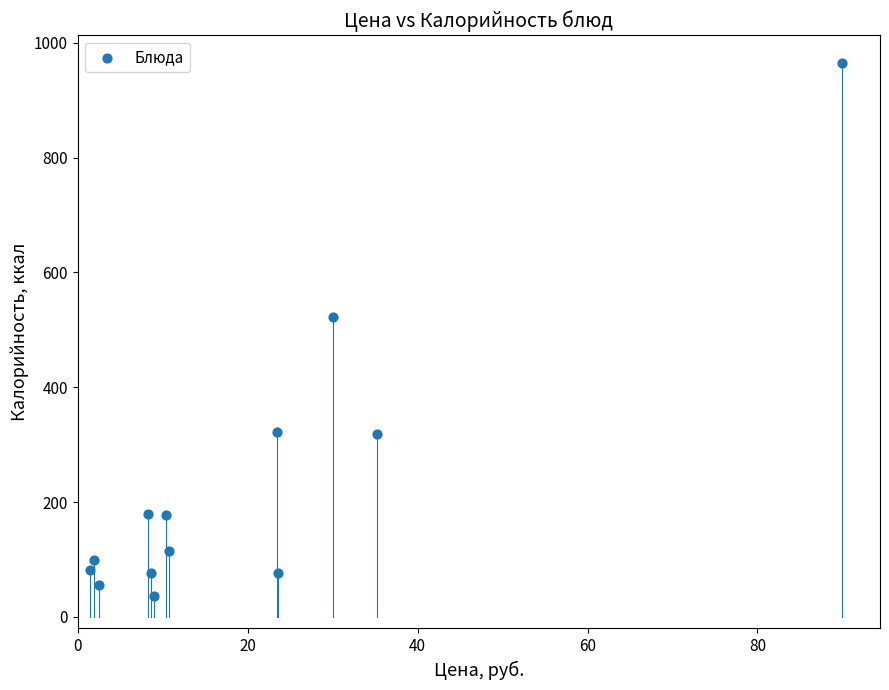

What Y value in the scatter plot is closest to 500?

523